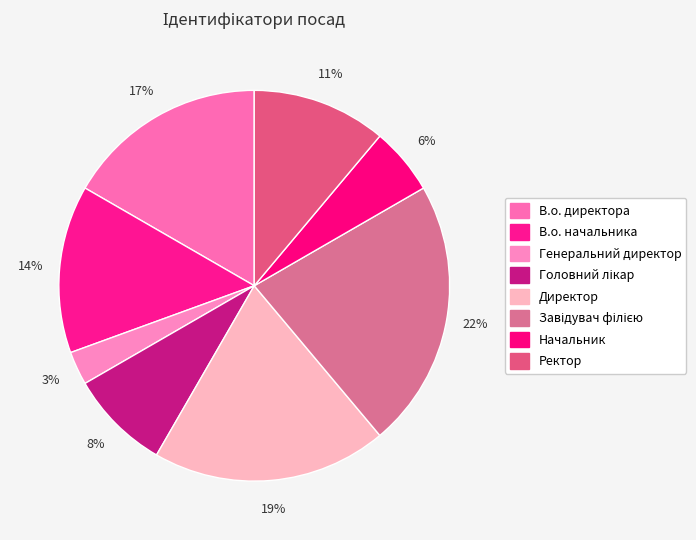

What percentage do Ректор and Завідувач філією together represent?

33.3%